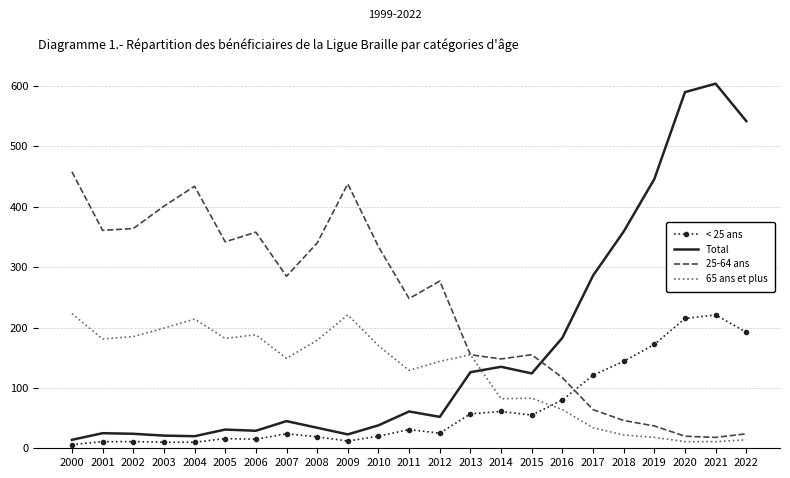

What is the maximum value shown in the chart?

604